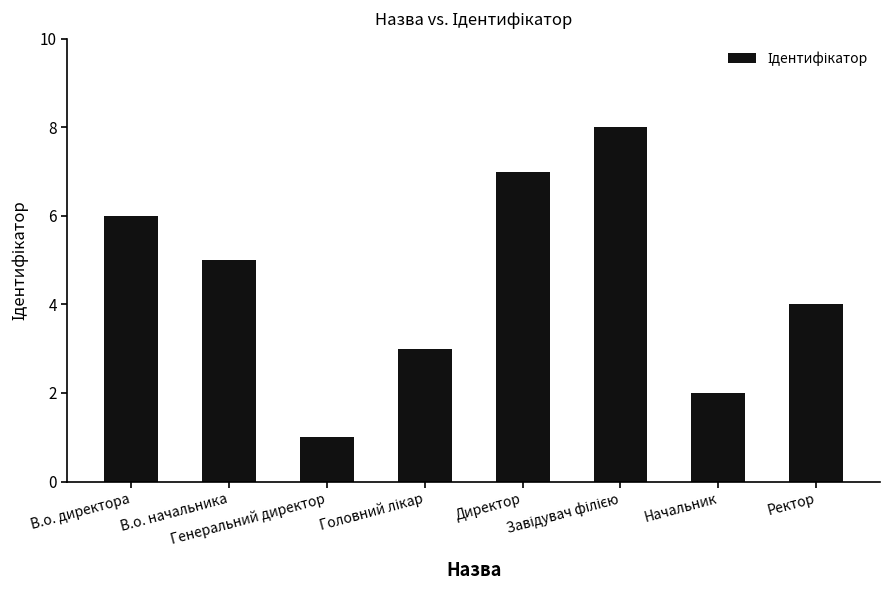

What is the change in value from Директор to Ректор?

-3